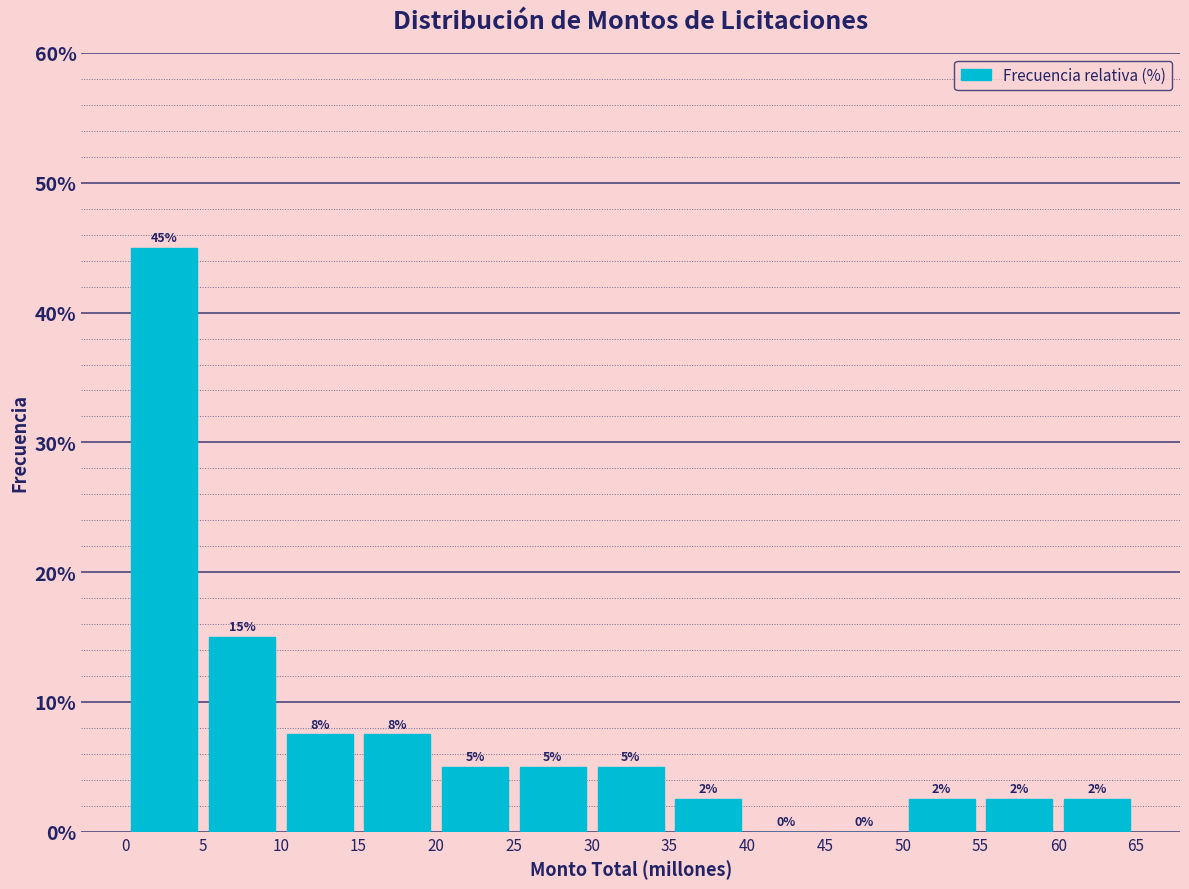

Over which range of the x-axis is the bar tallest?

0 to 5